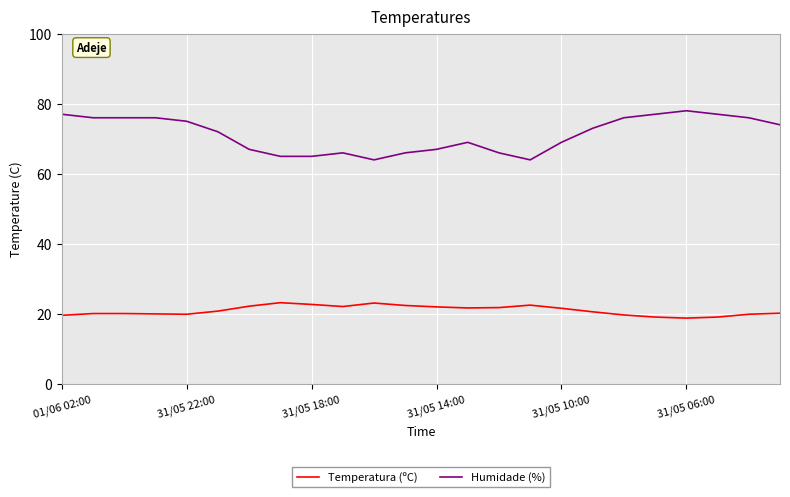

Which series has the widest spread of values?

Humidade (%)